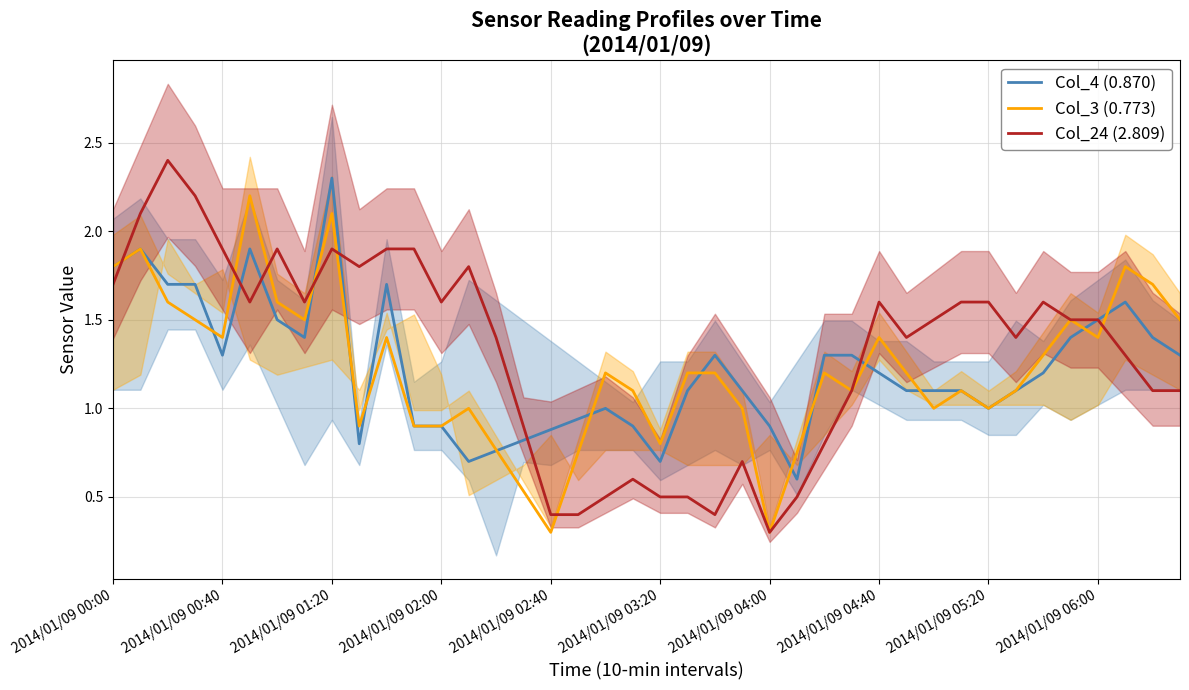

The value of Col_4 (0.870) at 21 is 1.5. True or false?

False